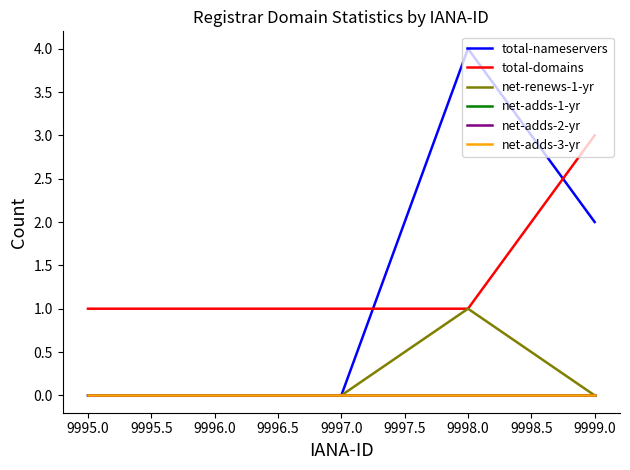

Does the chart have visible grid lines?

No